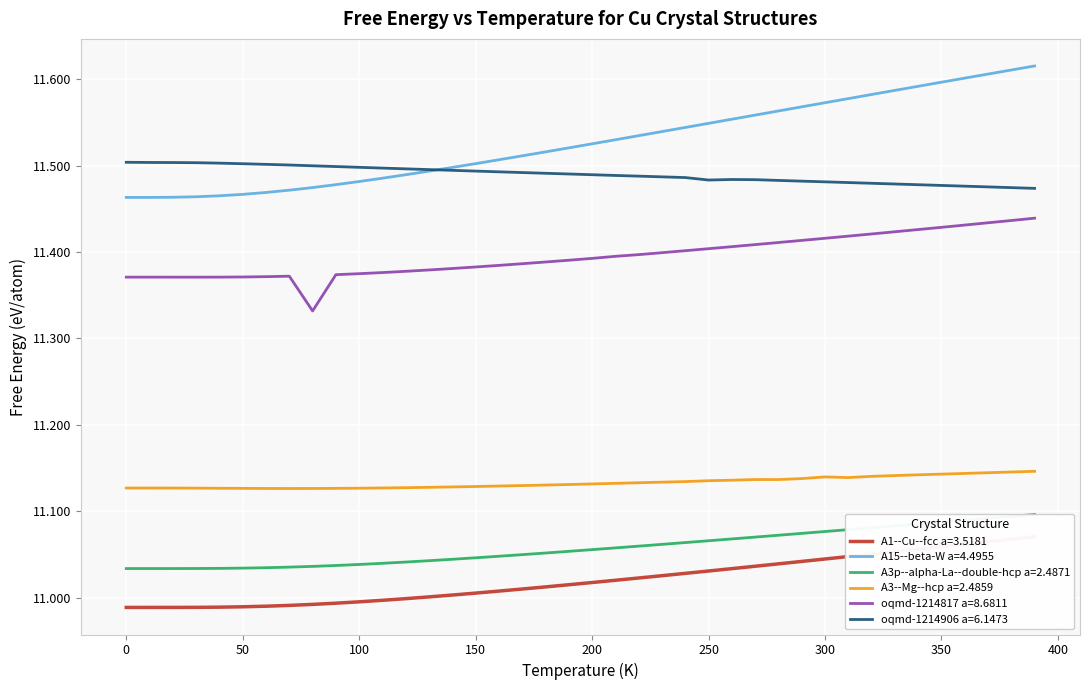

Count the number of data series in this chart.

6